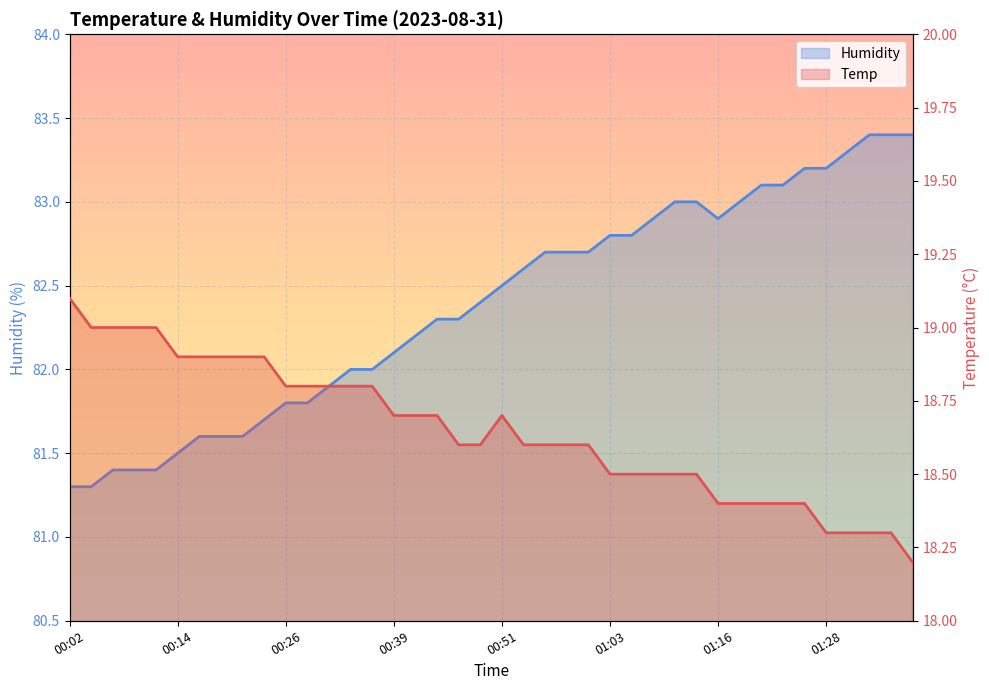

Rank the series by their maximum value, from lowest to highest.

Temp, Humidity